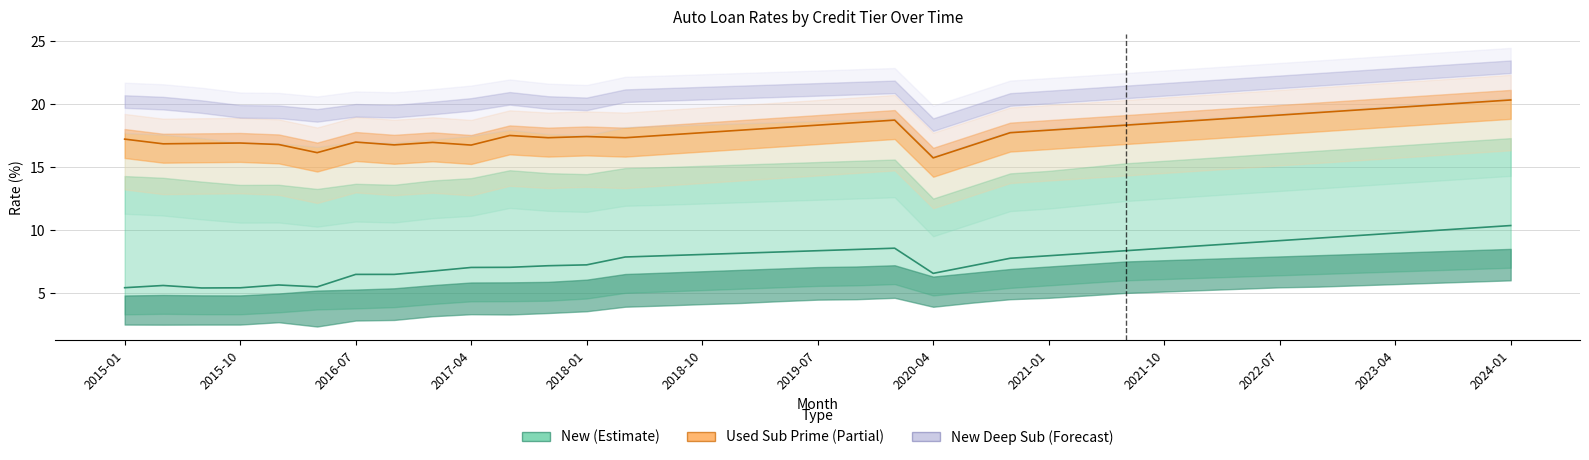

How many interior local peaks does the Used Sub Prime series have?

6